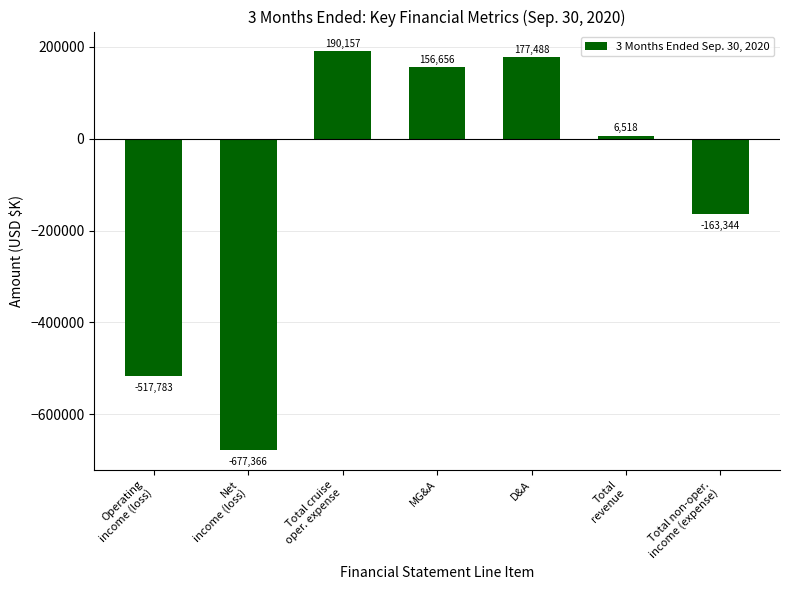

How many data points are less than 6518?

3